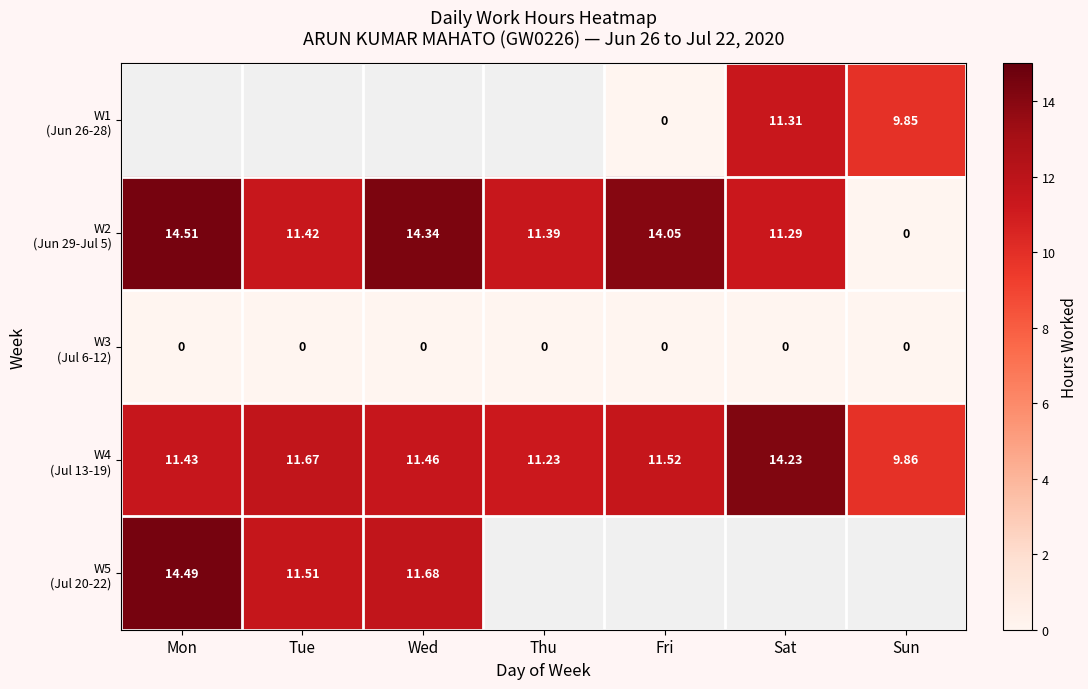

Which category has the highest value in the W3 (Jul 6-12) series?

Mon